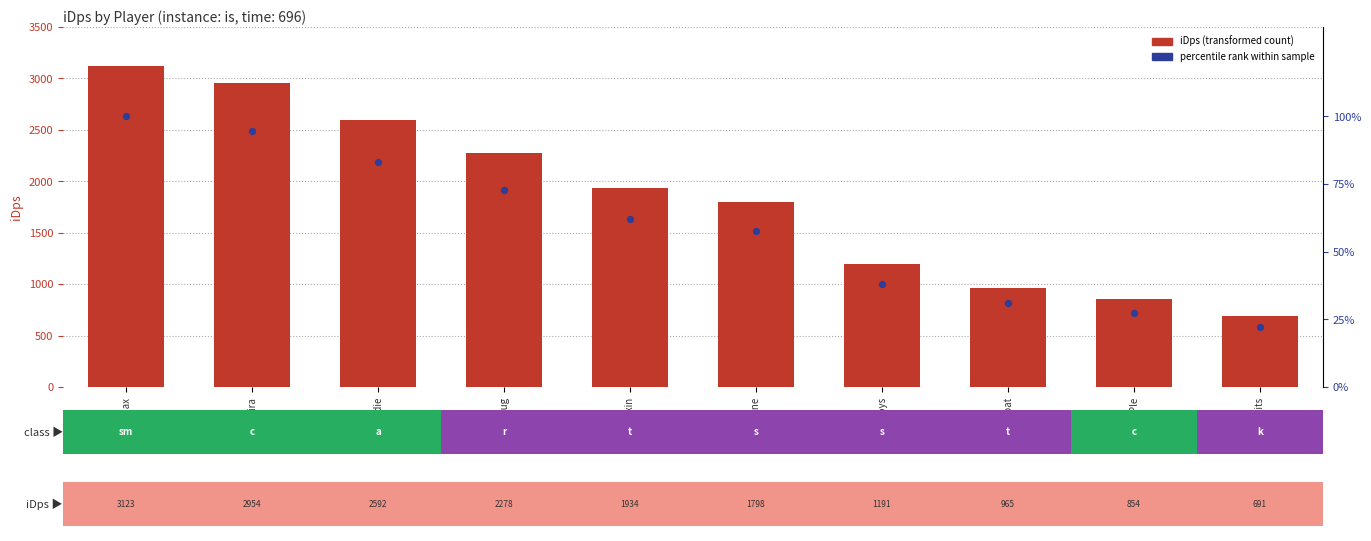

What are all the series names shown in the legend?

iDps (transformed count), percentile rank within sample